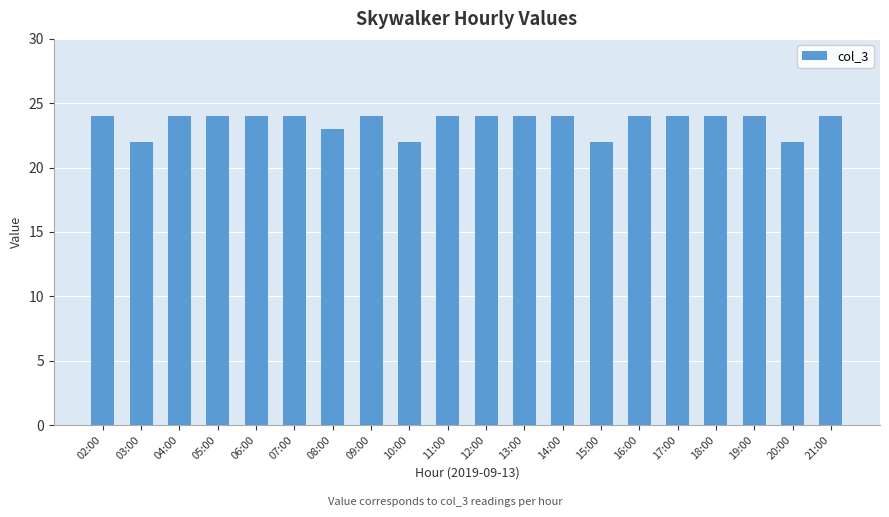

How many distinct data groups are displayed?

1